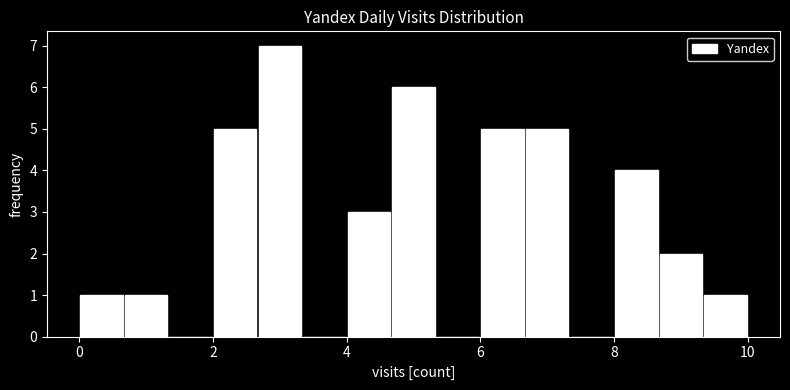

Around what value on the x-axis is the tallest bar? Give the approximate position of its centre, as read against the axis.

3.0